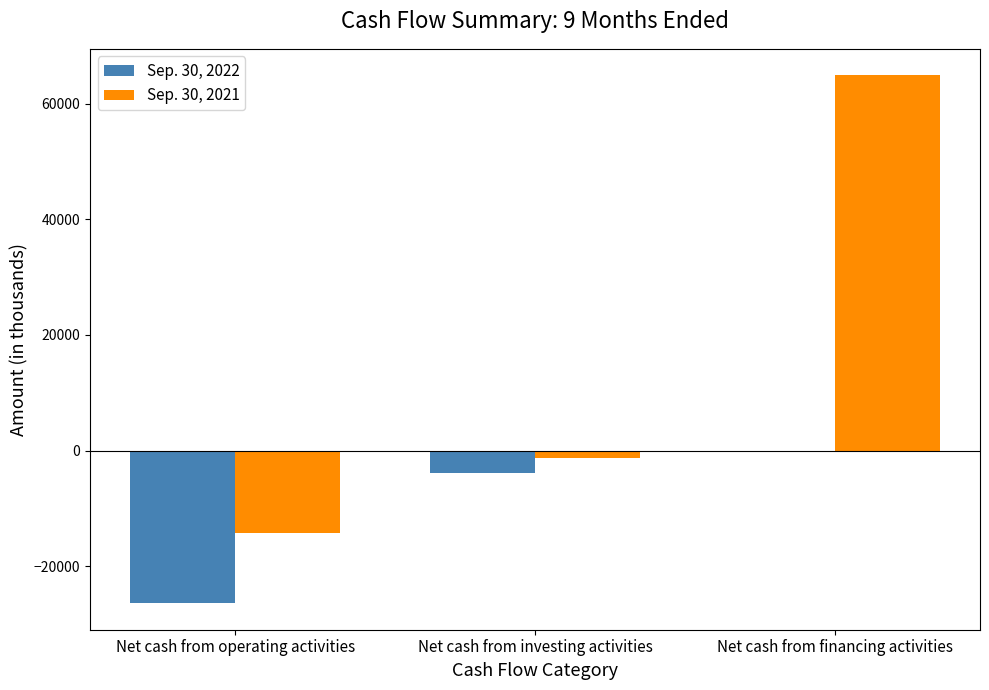

What are all the series names shown in the legend?

Sep. 30, 2022, Sep. 30, 2021